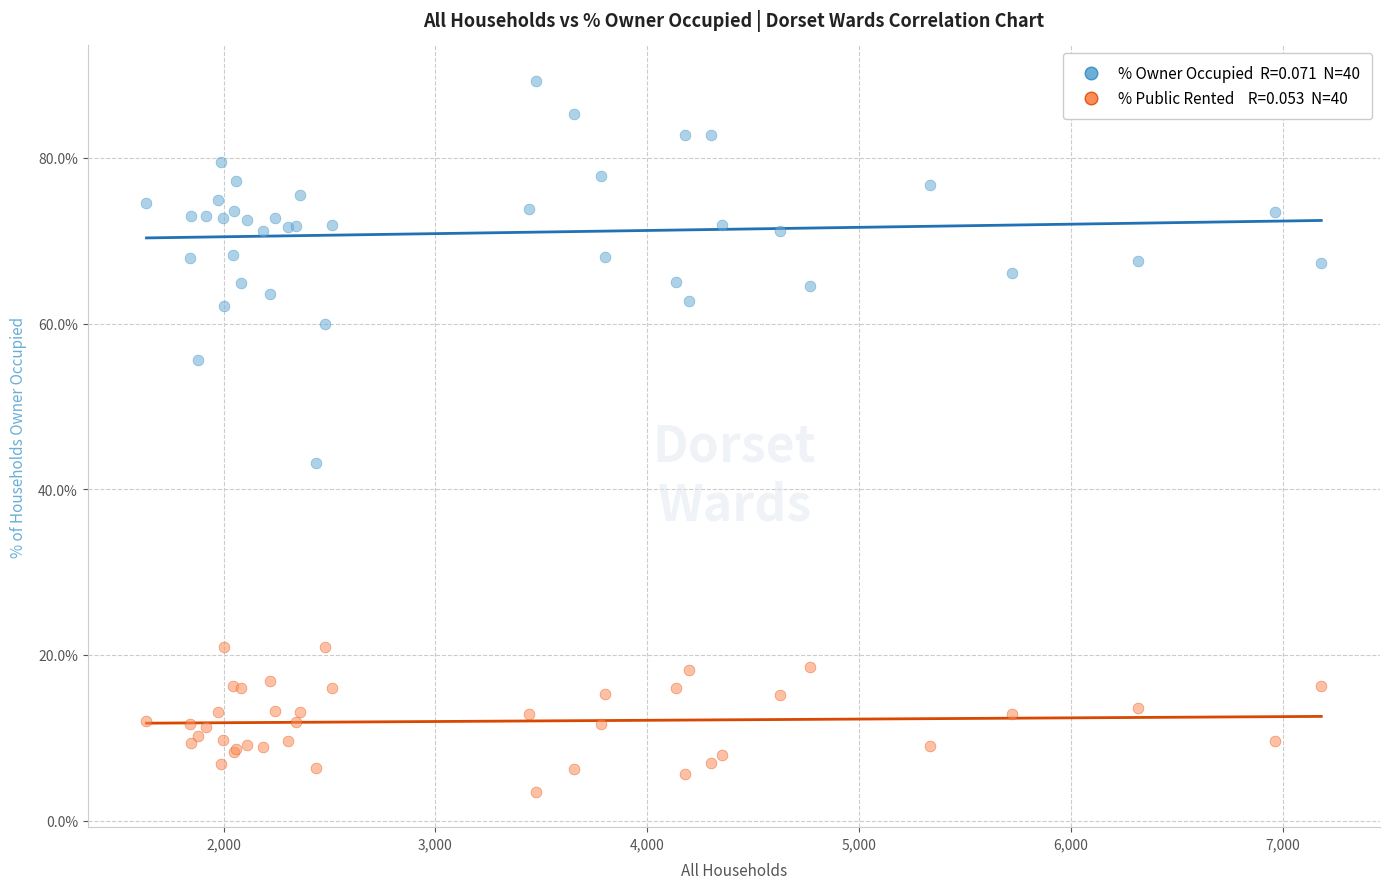

Across all series, what Y value is closest to 46?

43.2